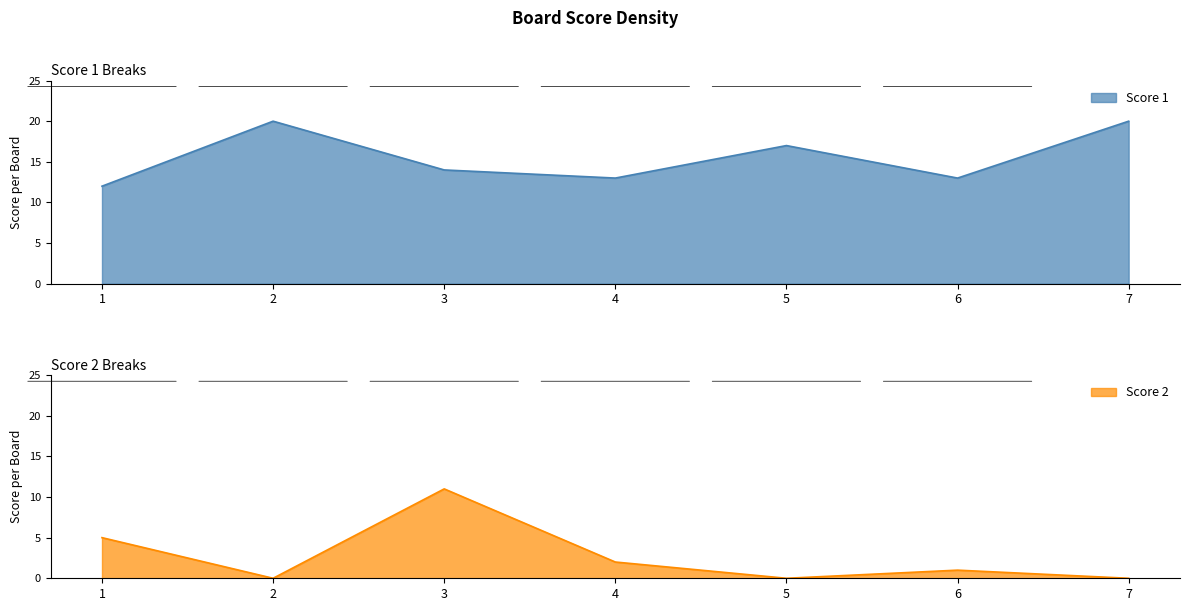

True or false: Score 2 and Score 1 intersect in this chart.

False